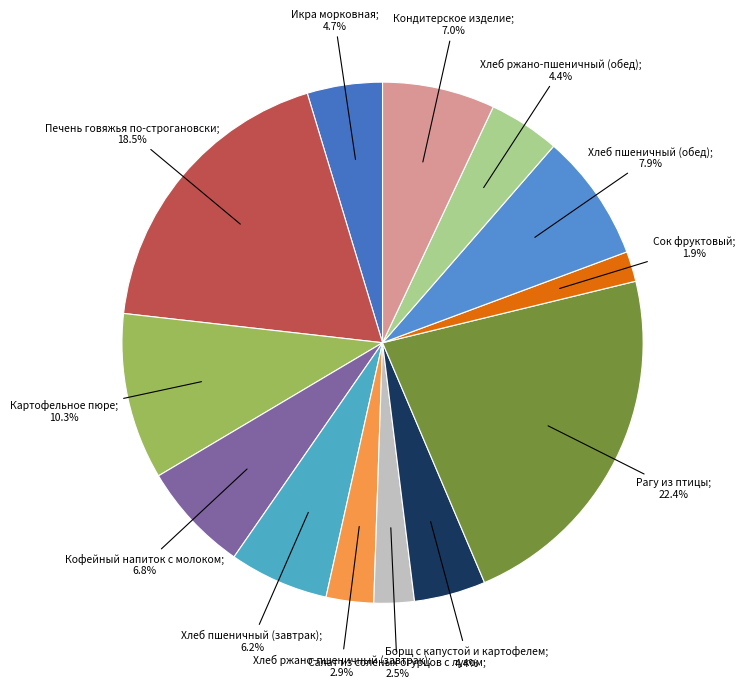

How many segments does this pie chart have?

13